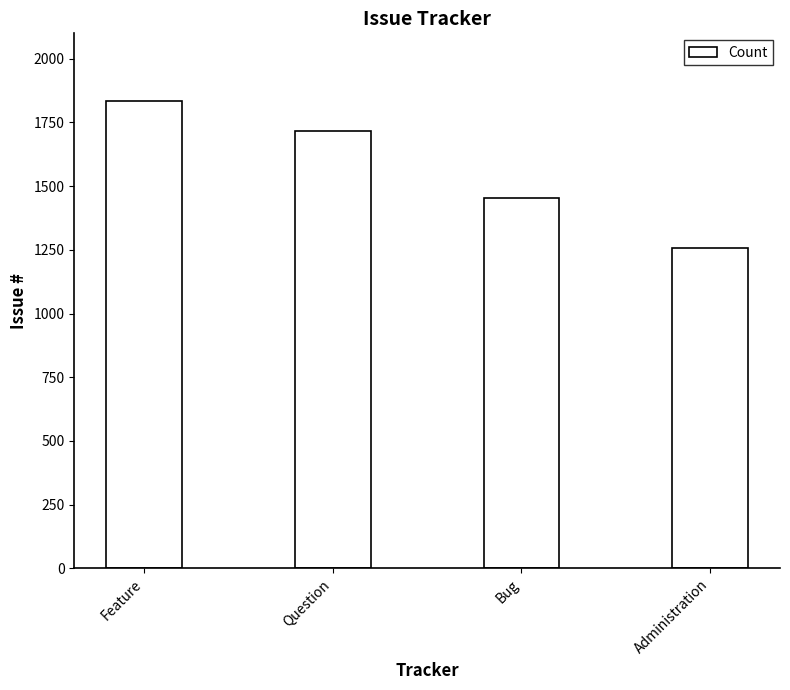

Rank the categories by value from highest to lowest.

Feature, Question, Bug, Administration